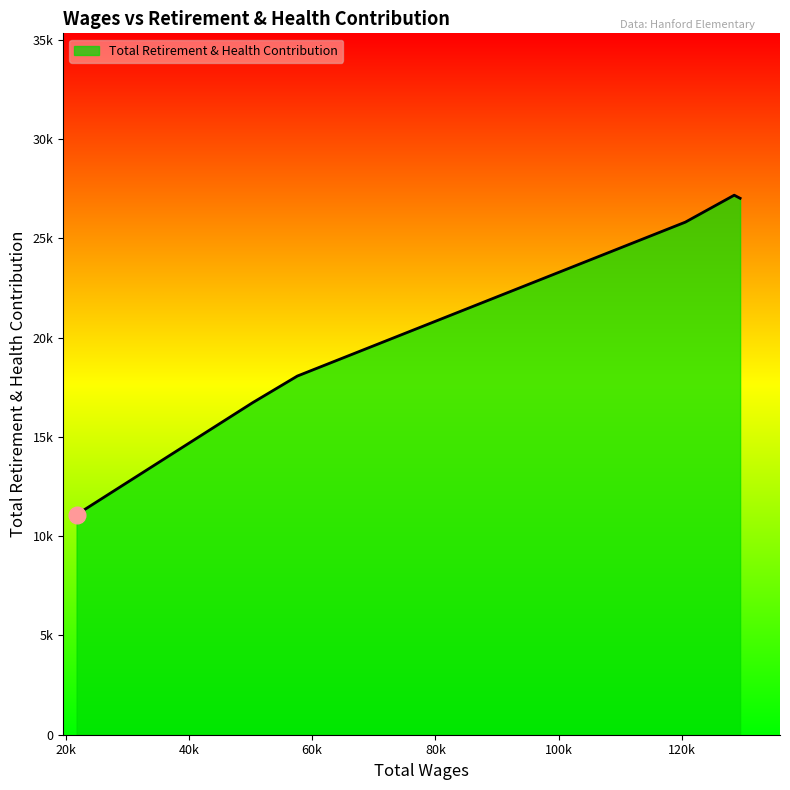

Is this an area chart (filled region under the line)?

Yes